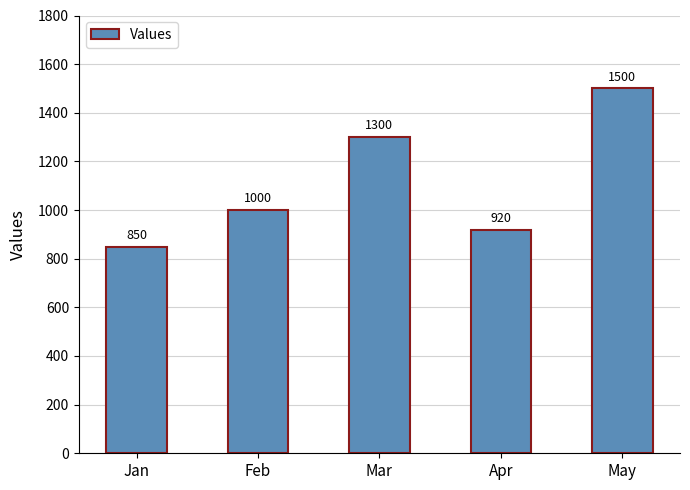

Are the bars grouped side by side (vs. stacked)?

No